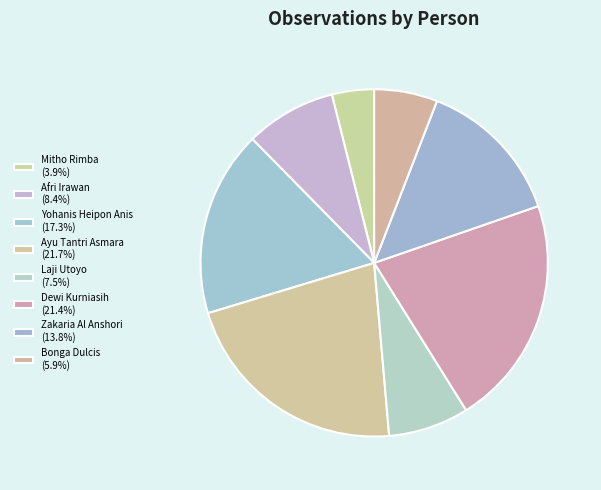

Does Mitho Rimba represent more than half of the total?

No